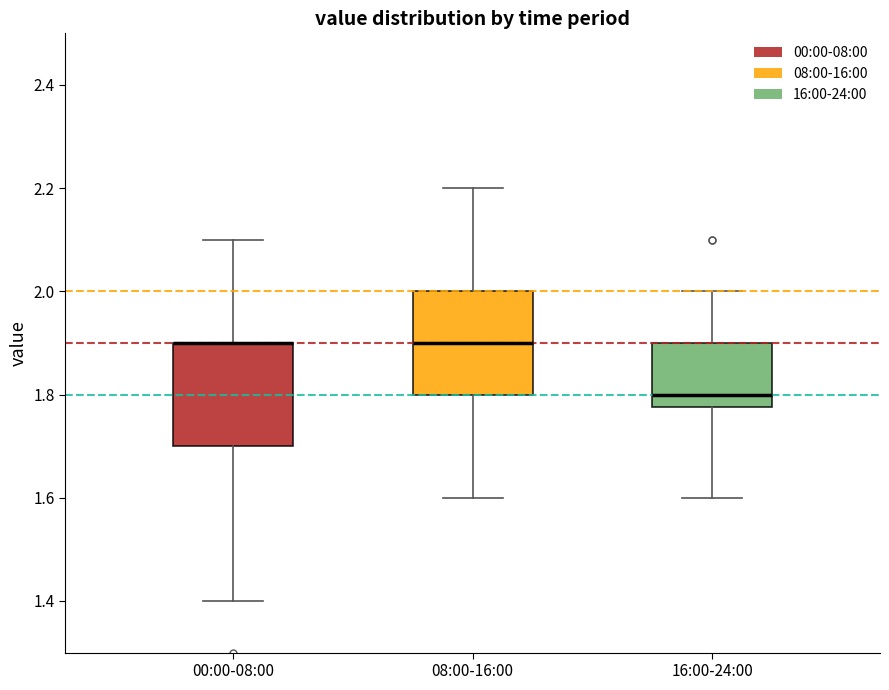

Reading left to right, read every box against the y-axis: the position of its median line, the range the box covers, and the ends of its whiskers. The values are not printed on the chart, so give them approximately, as read against the axis.

00:00-08:00: median 1.90 (drawn on the box's upper edge), box 1.70 to 1.90, whiskers 1.40 to 2.10
08:00-16:00: median 1.90, box 1.80 to 2.00, whiskers 1.60 to 2.20
16:00-24:00: median 1.80, box 1.78 to 1.90, whiskers 1.60 to 2.00